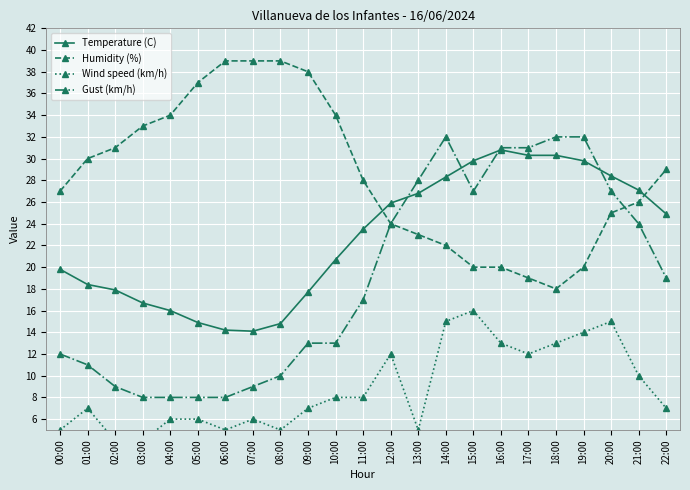

Does the chart have visible grid lines?

Yes